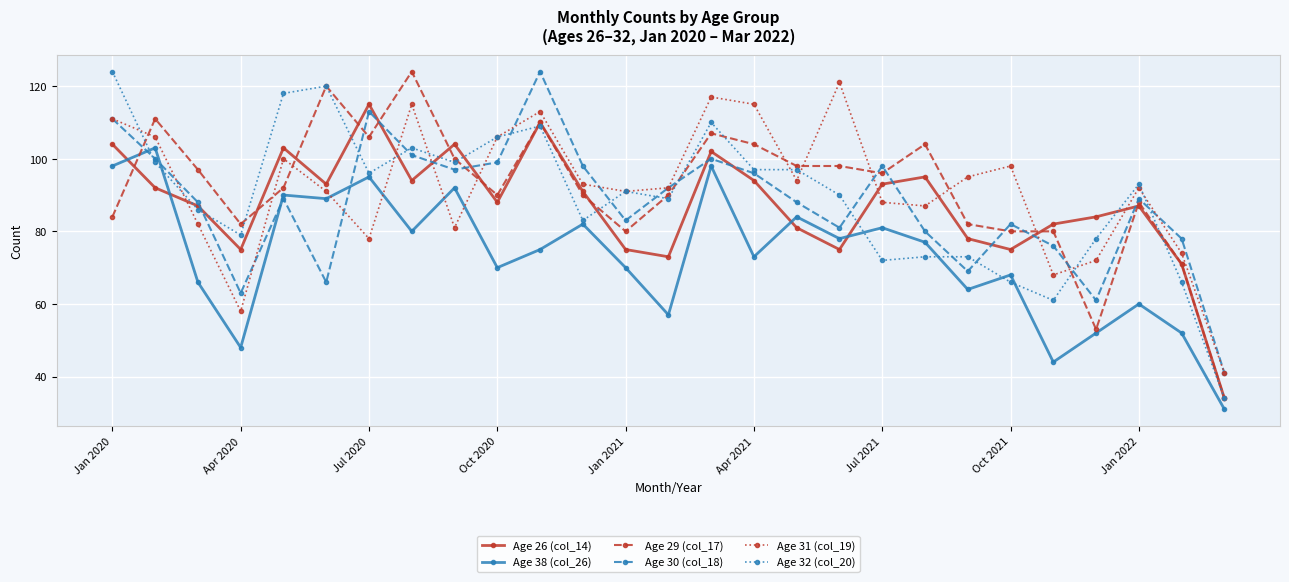

What is the value of the Age 29 (col_17) point at the 8th from the left?

124